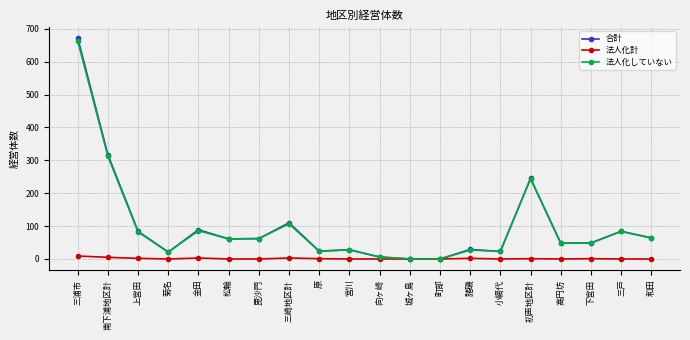

Is the value of 法人化計 at 初声地区計 greater than the value of 合計 at 諸磯?

No